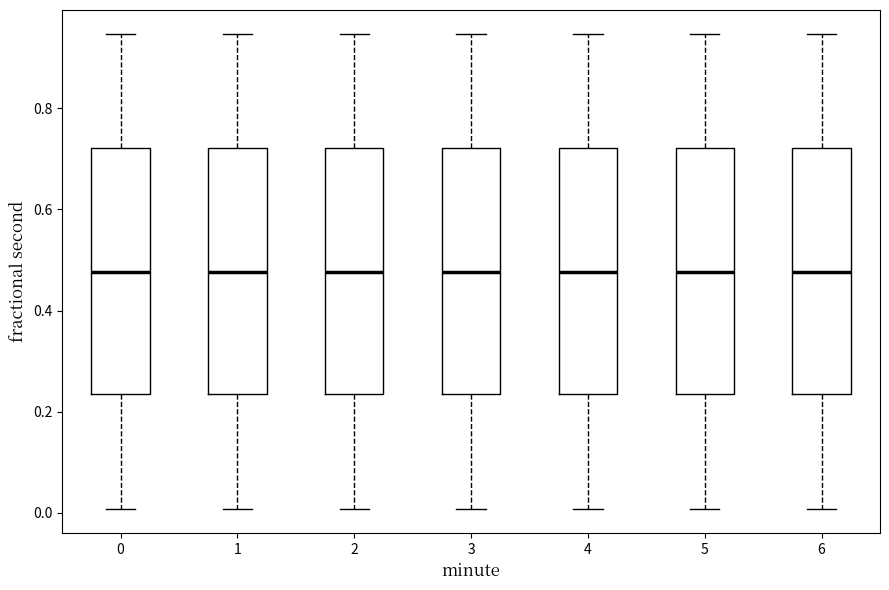

Where does the median line of the box at x = 5 sit on the y-axis? The values are not printed on the chart, so give them approximately, as read against the axis.

0.48